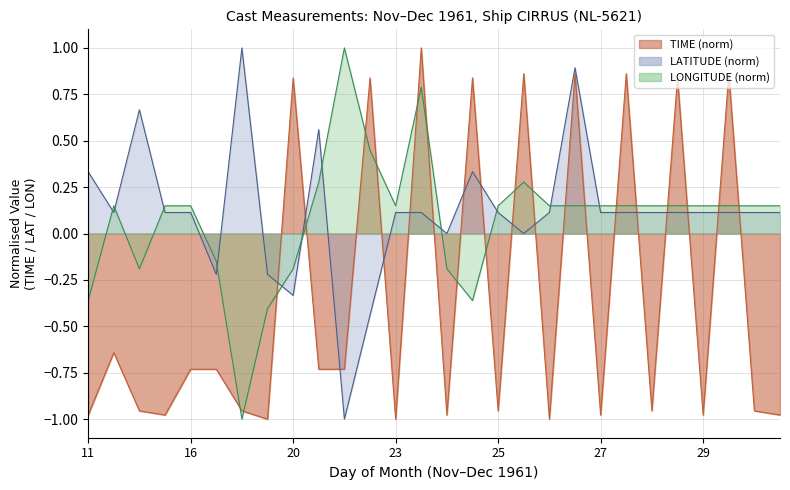

What is the maximum value for LATITUDE?

1.0